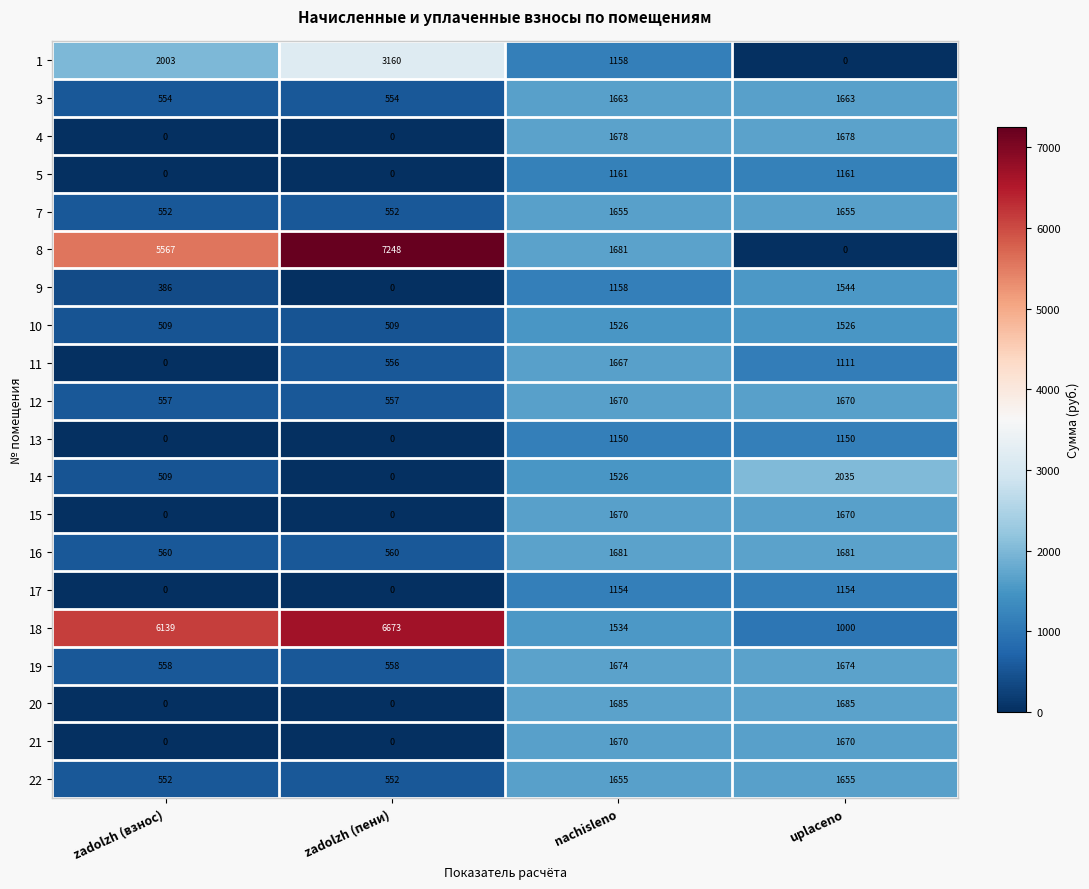

At which category is the sum across all series the highest?

nachisleno